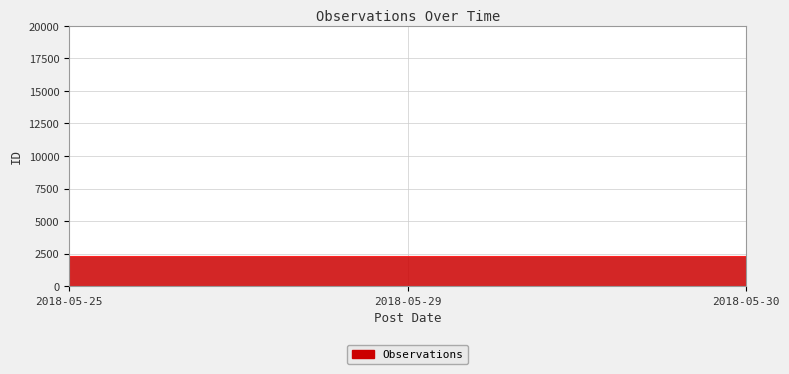

List the labels in order of value, smallest first.

2018-05-25, 2018-05-30, 2018-05-29